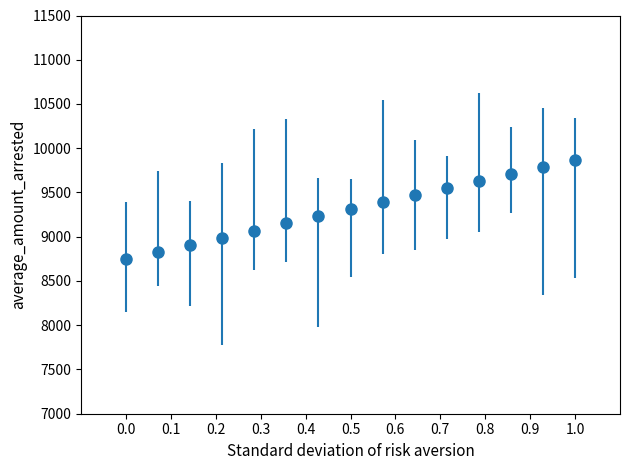

What is the smallest value displayed?

8750